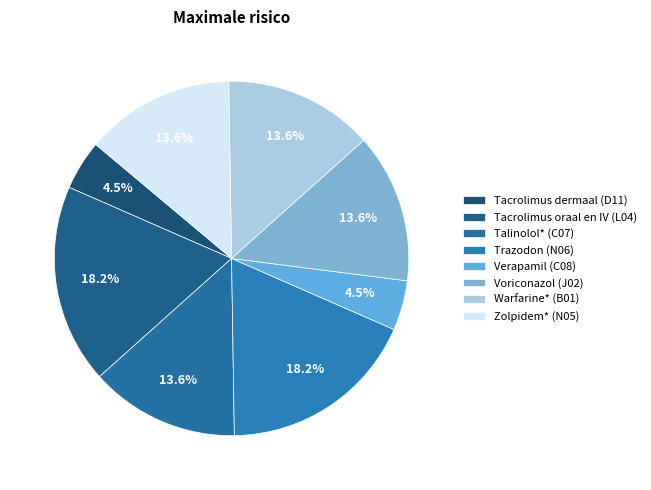

What is the change in value from Tacrolimus dermaal (D11) to Talinolol* (C07)?

+2